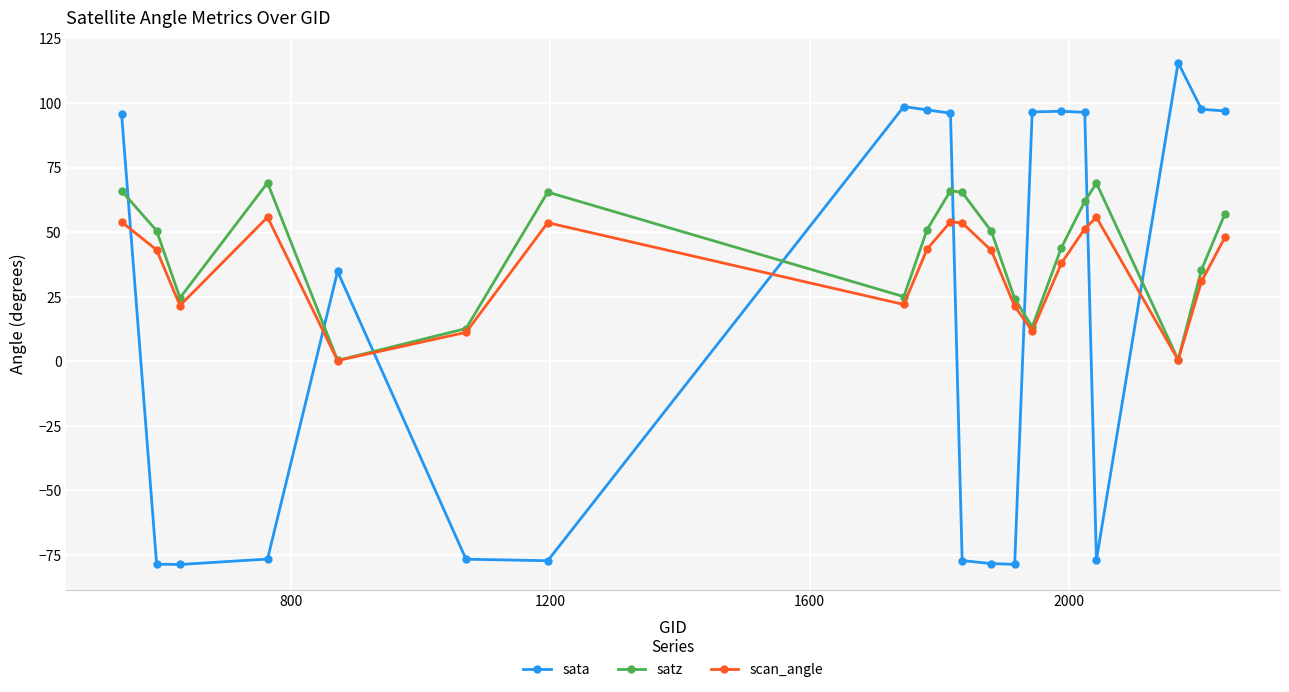

What is the sum of all sata values?

323.9